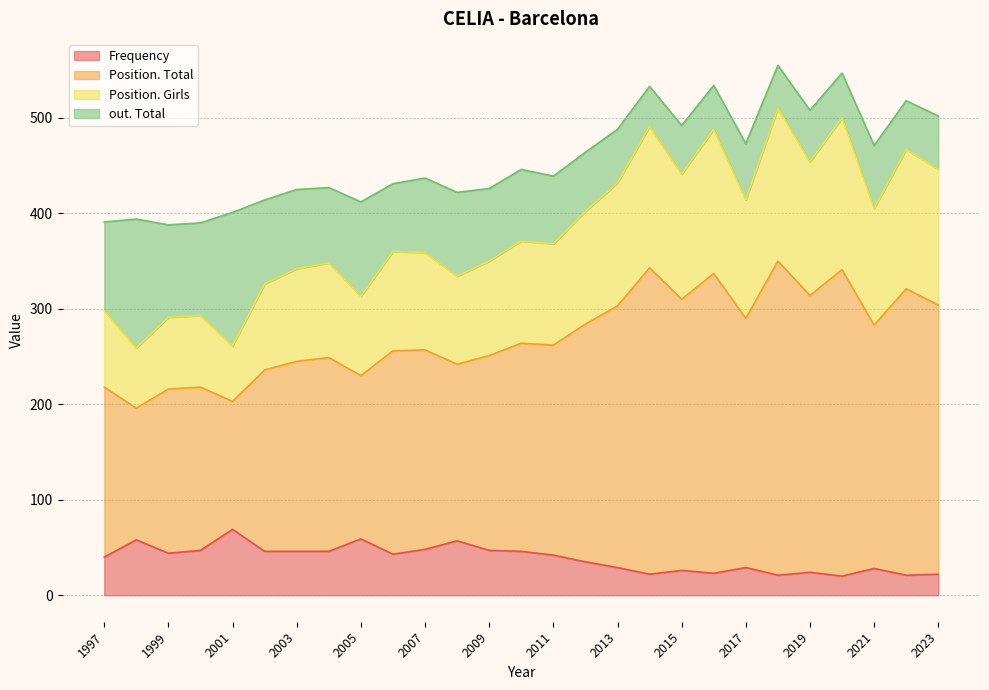

How many interior local peaks does the out. Total series have?

8